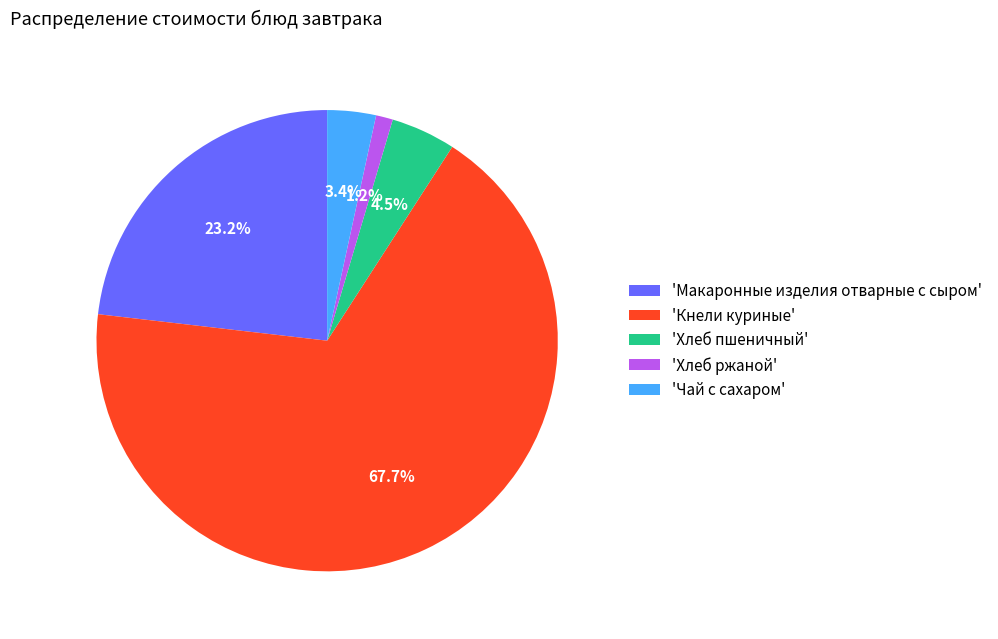

What percentage is NOT represented by 'Кнели куриные'?

32.3%